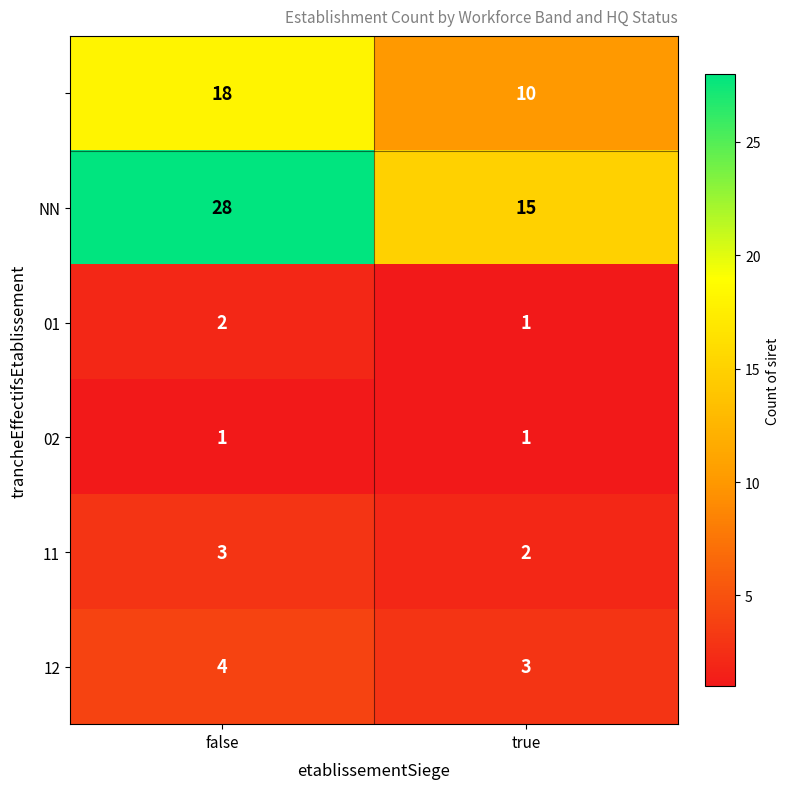

At how many categories does at least one series exceed 21?

1